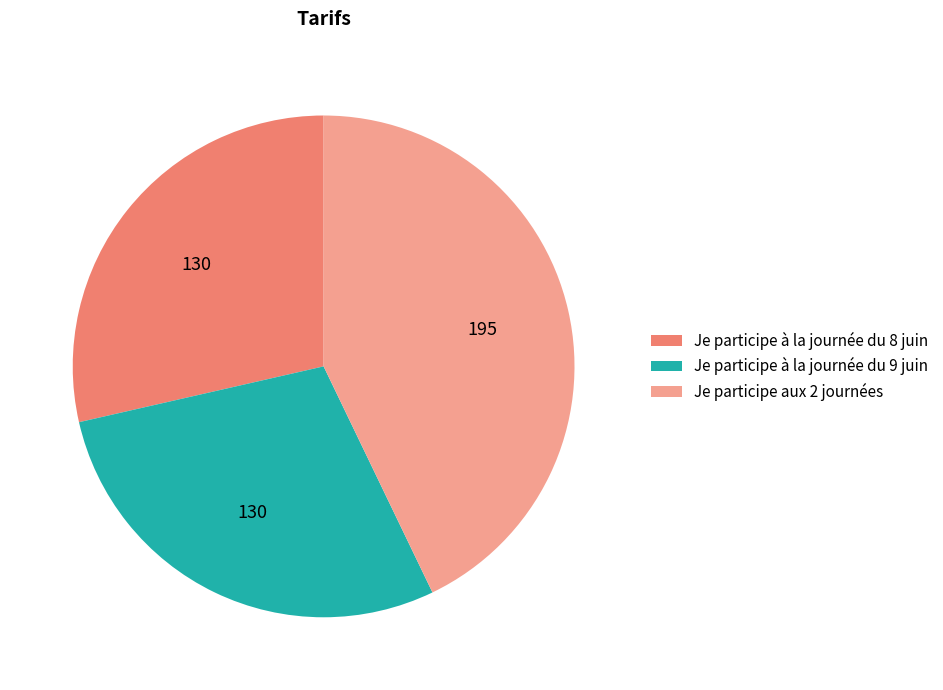

Count the number of slices in the pie.

3